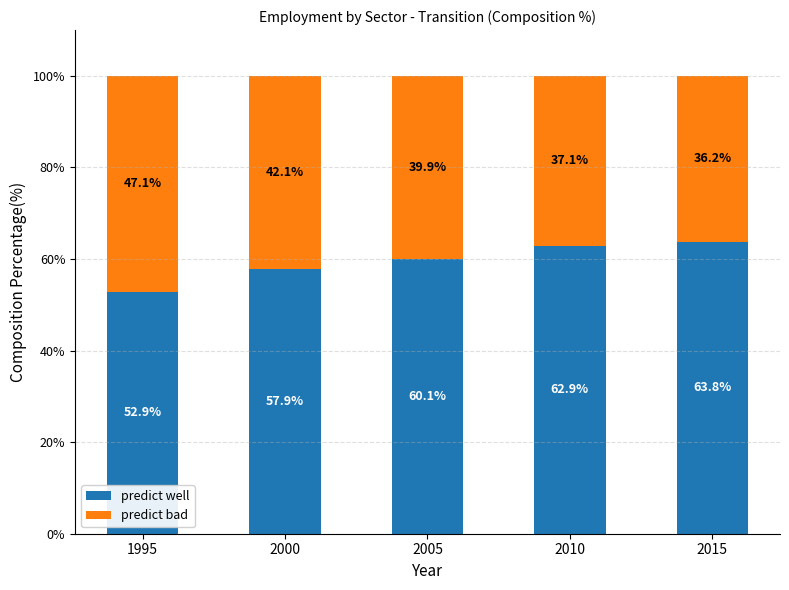

What is the sum of the predict well values at 2005 and 2015?

123.9